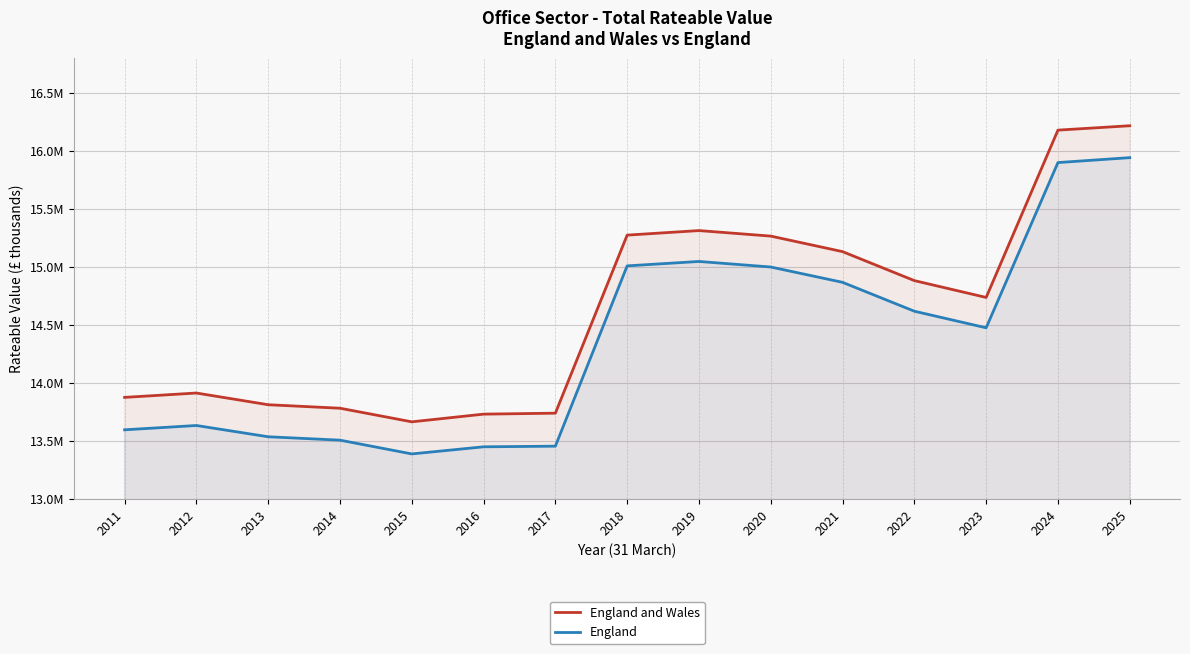

Where is England and Wales nearest to the value 14940442?

2022